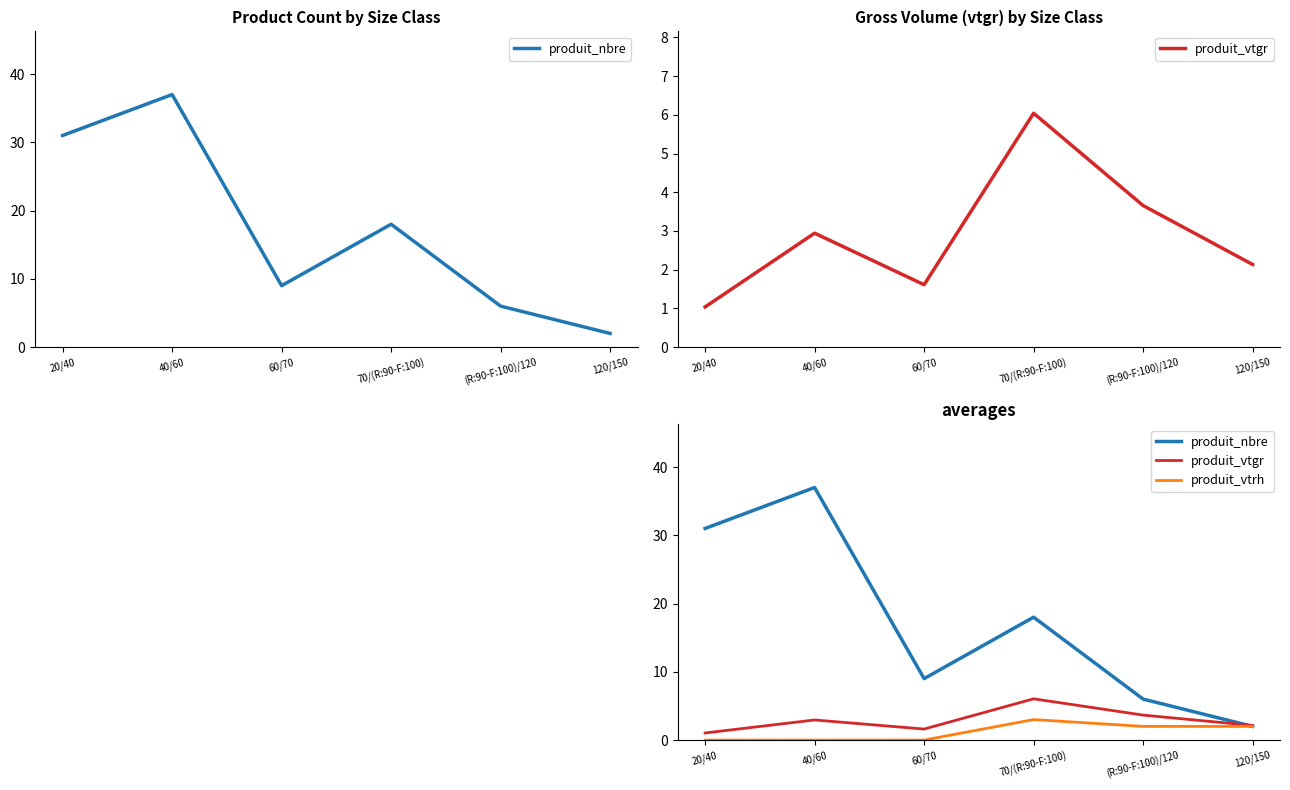

True or false: produit_vtrh has more than 0 interior local peaks.

True